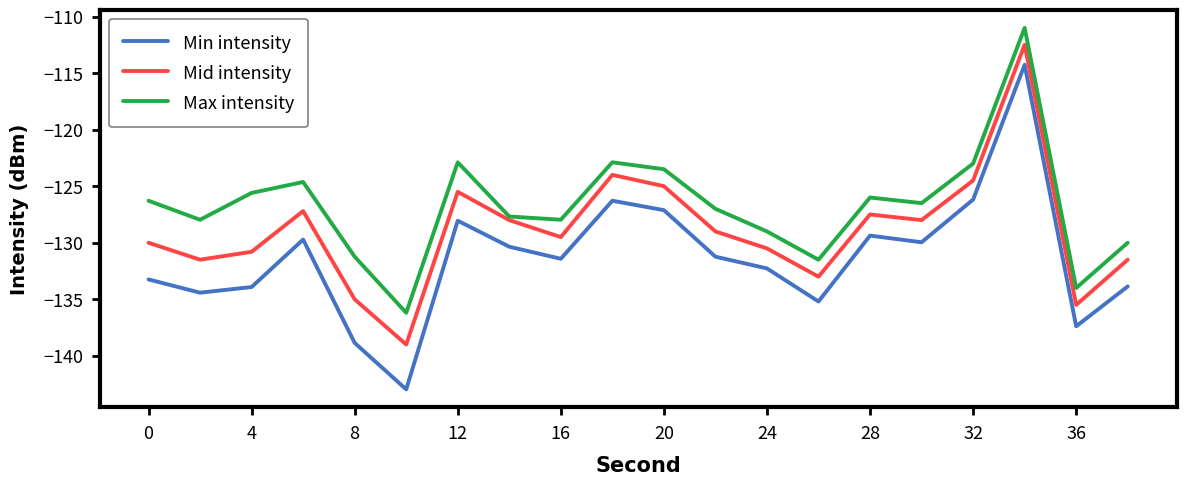

List the series in order of their overall mean, lowest first.

Min intensity, Mid intensity, Max intensity